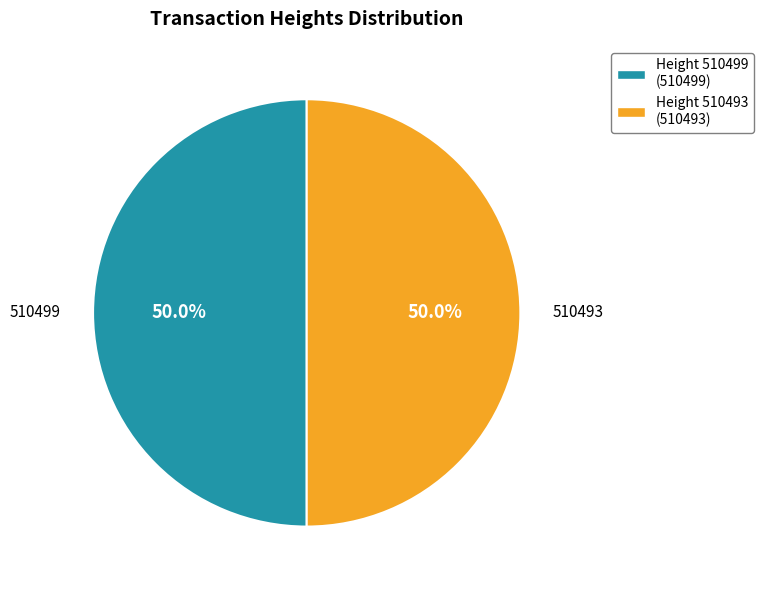

Count the number of slices in the pie.

2